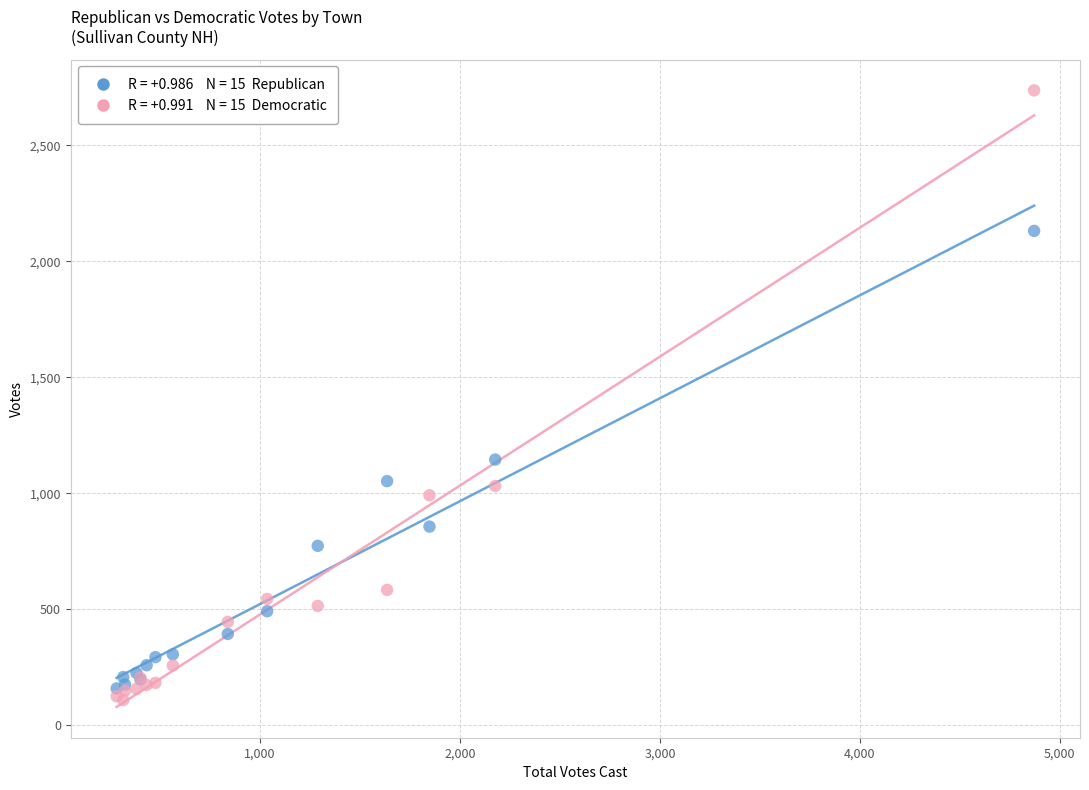

Across all series, what Y value is closest to 1422?

1145